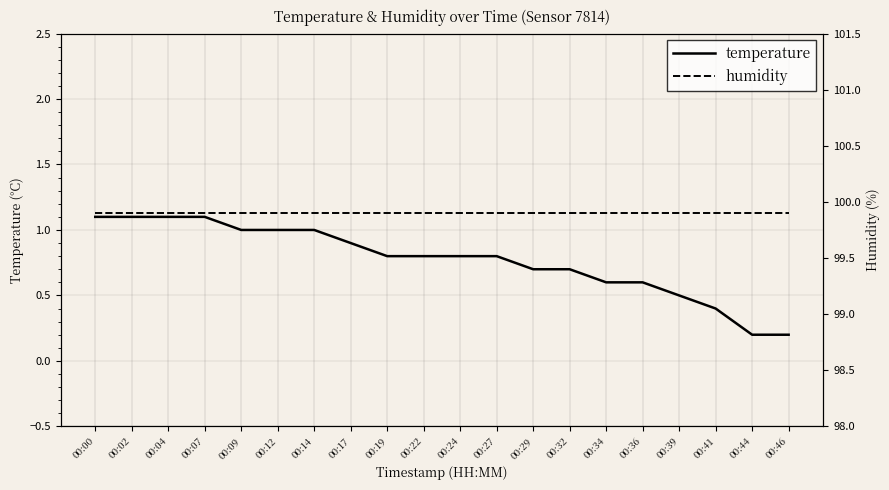

At which category does the chart reach its peak across all series?

00:00